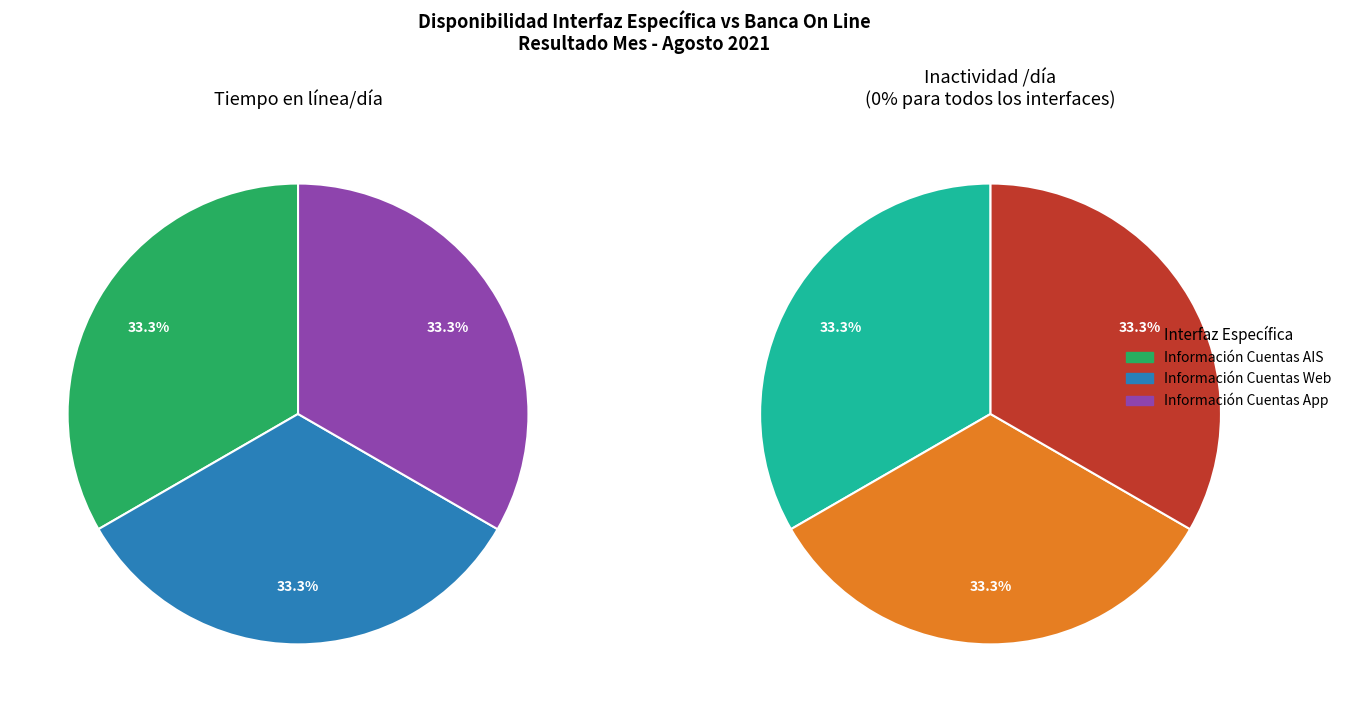

Is it true that Inactividad /día is 11% of the pie?

False